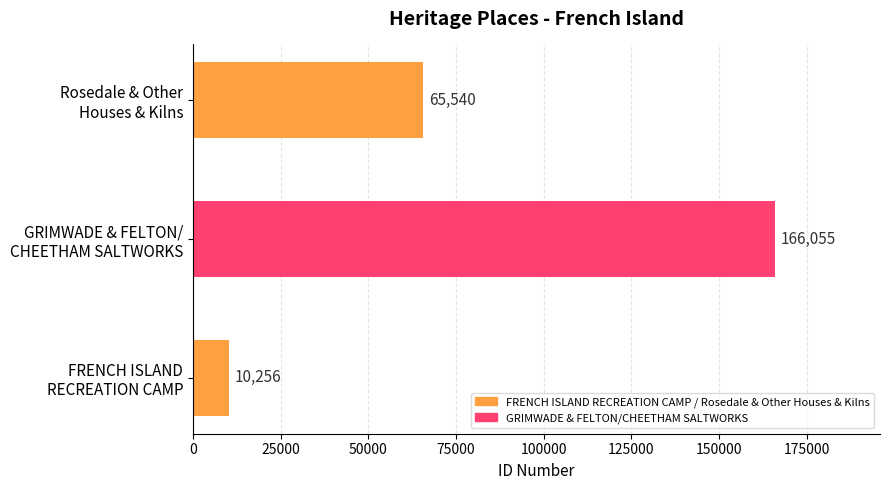

Reading bottom to top, extract all data points from this chart.

10256	166055	65540